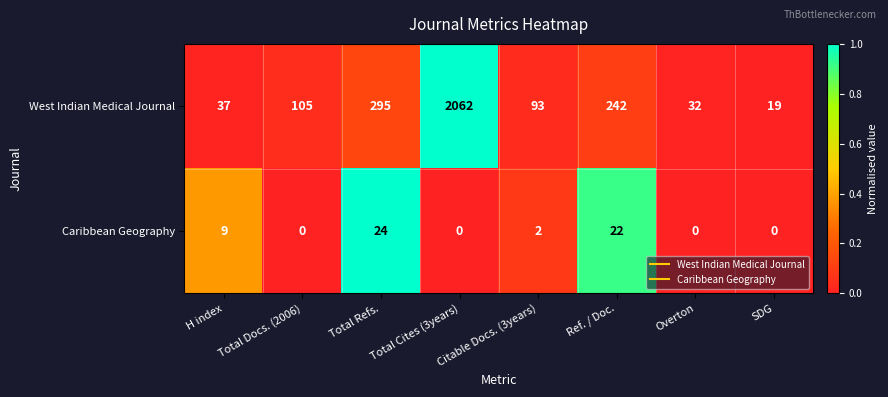

Read the West Indian Medical Journal value at Ref. / Doc., to the nearest 100.

200